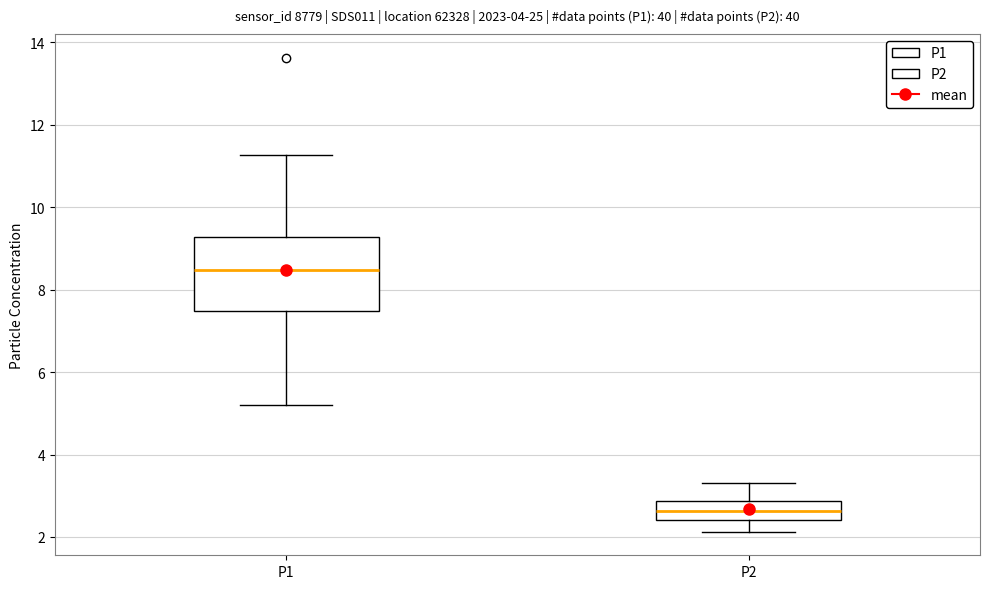

Where does the upper whisker of the box for P1 end on the y-axis? The values are not printed on the chart, so give them approximately, as read against the axis.

11.2